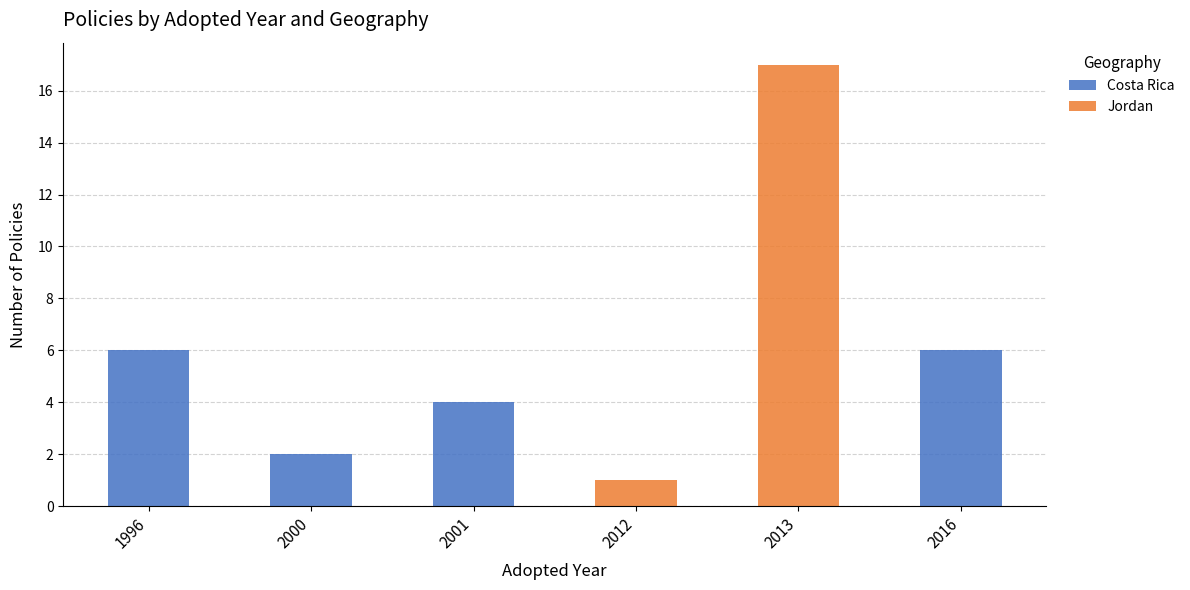

How many distinct data groups are displayed?

2